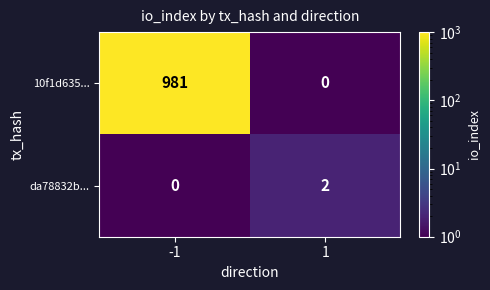

Rank the series by their maximum value, from lowest to highest.

da78832b..., 10f1d635...